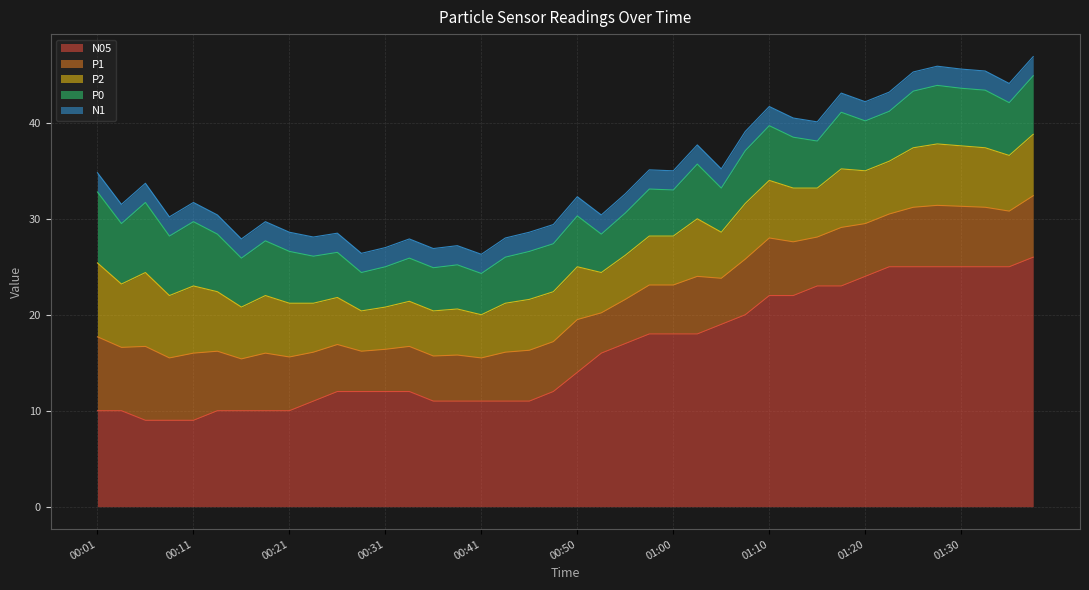

At which label does N1 reach its peak?

00:01